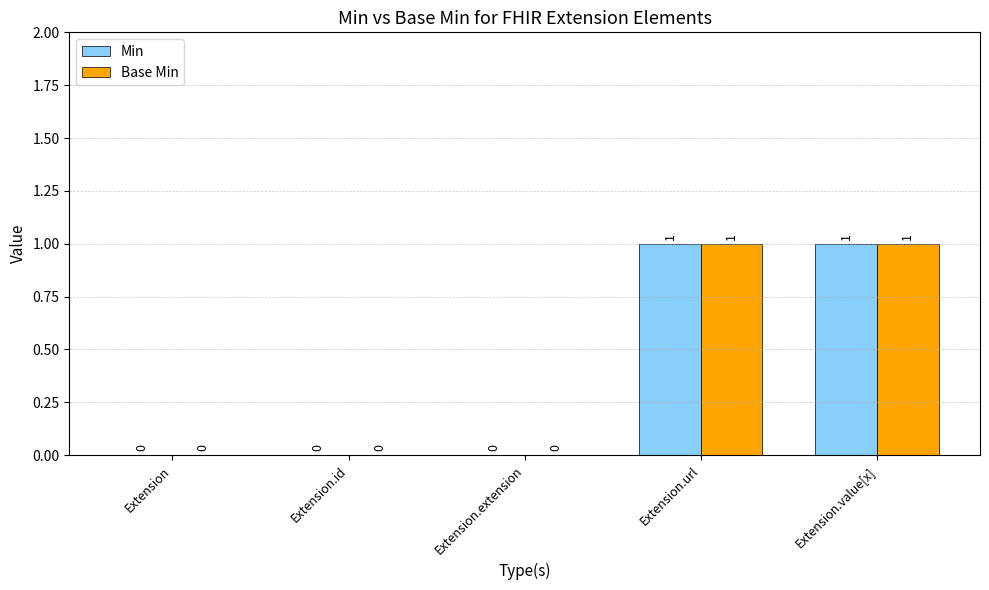

Are the bars horizontal?

No